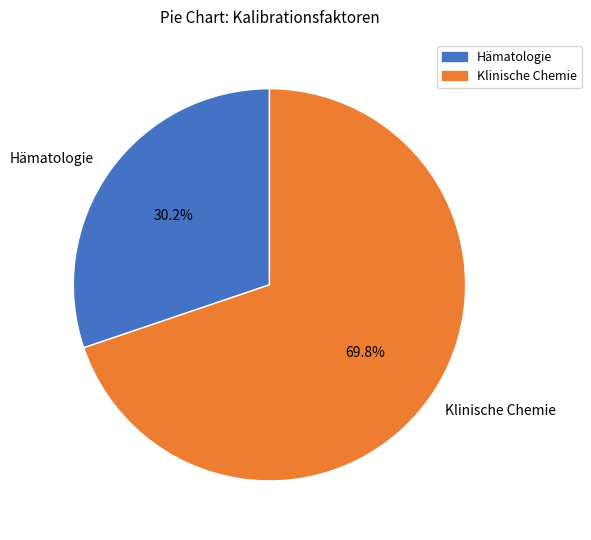

Count the number of slices in the pie.

2